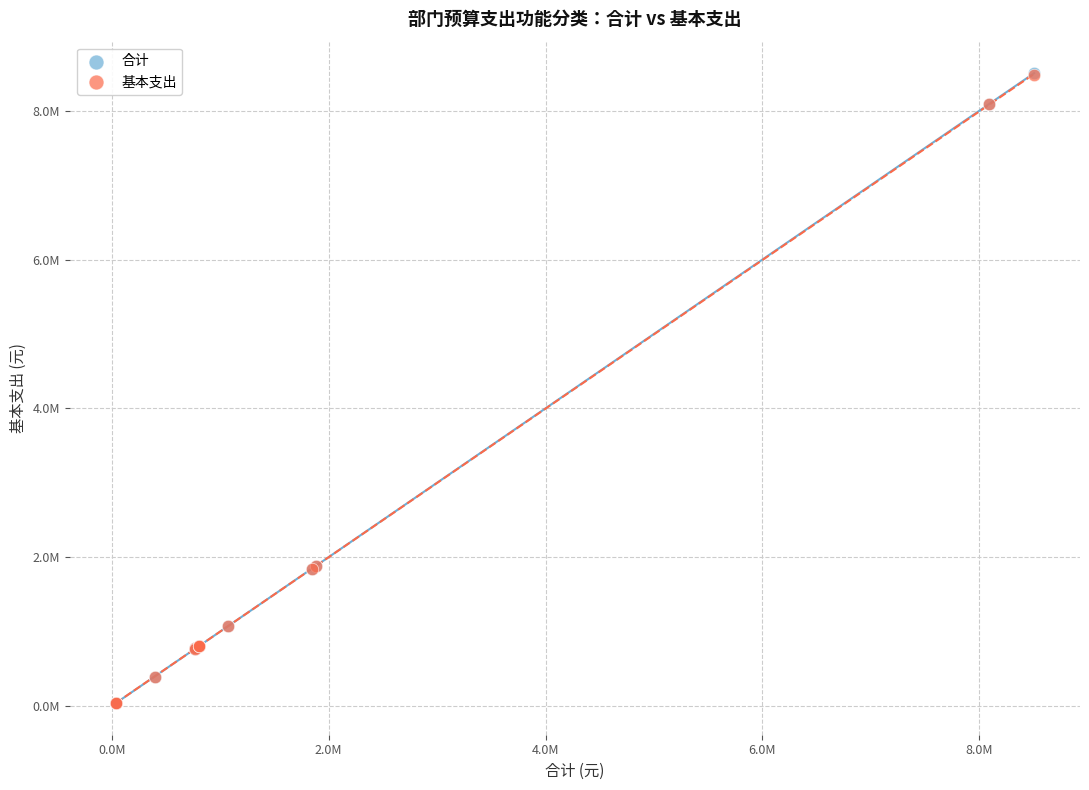

What are all the series names shown in the legend?

合计, 基本支出